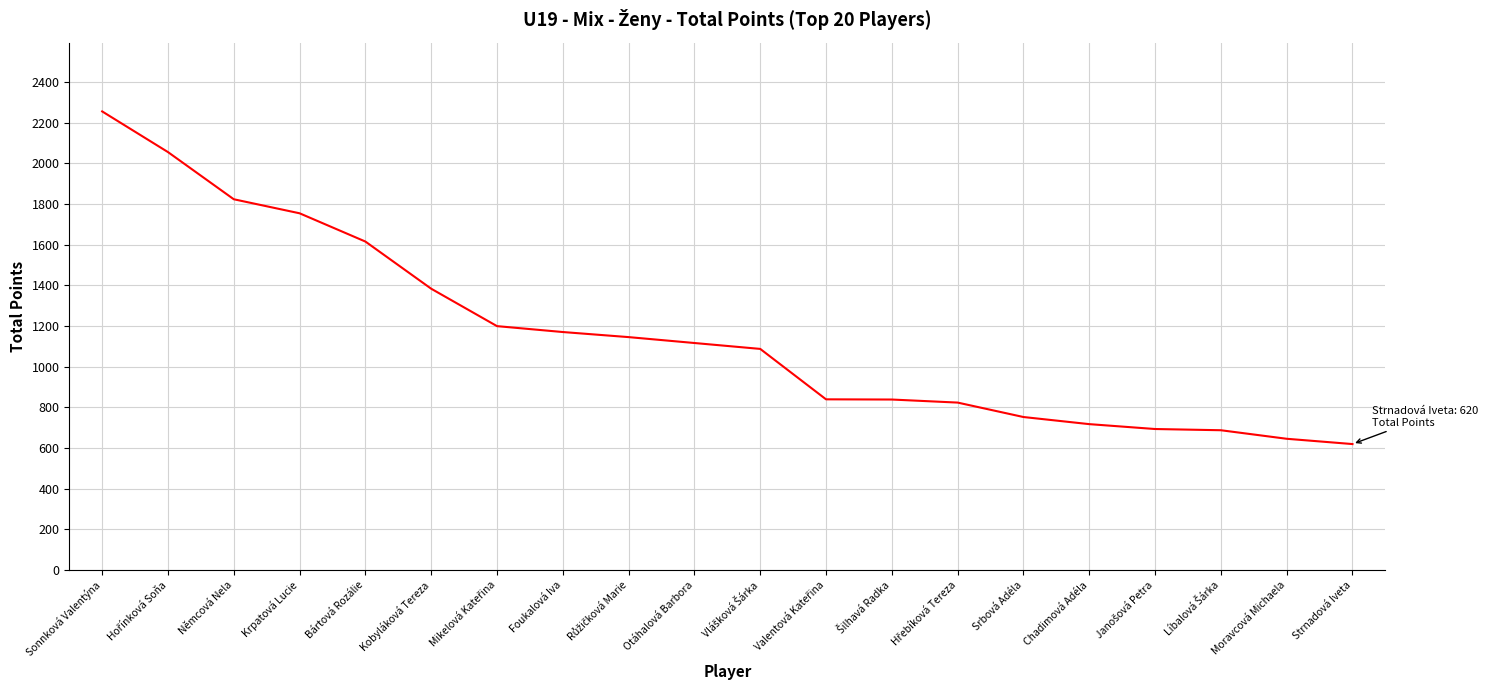

What is the ratio of the value at Němcová Nela to the value at Foukalová Iva?

1.6